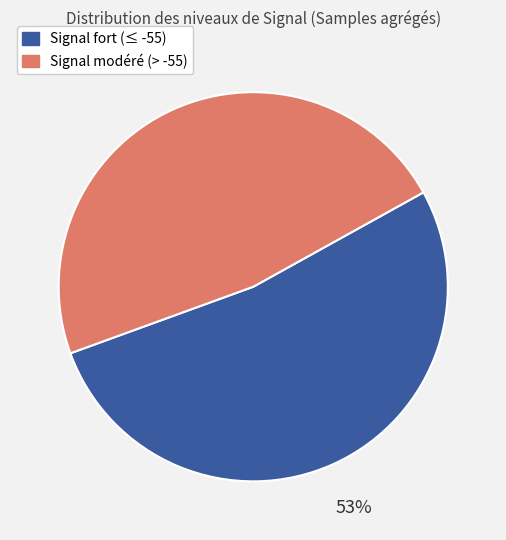

Do Signal modéré (> -55) and Signal fort (≤ -55) together represent more than half of the pie?

Yes